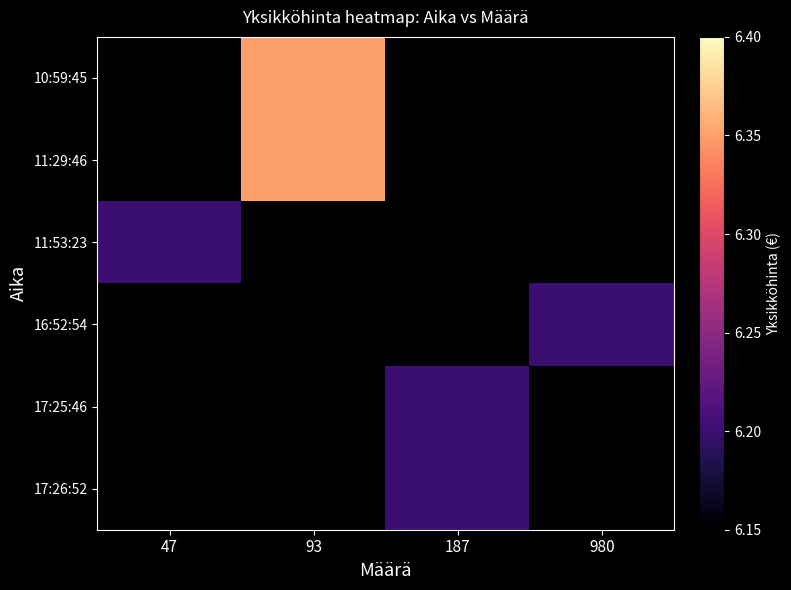

What is the difference between the maximum and second lowest values in the 10:59:45 series?

6.3